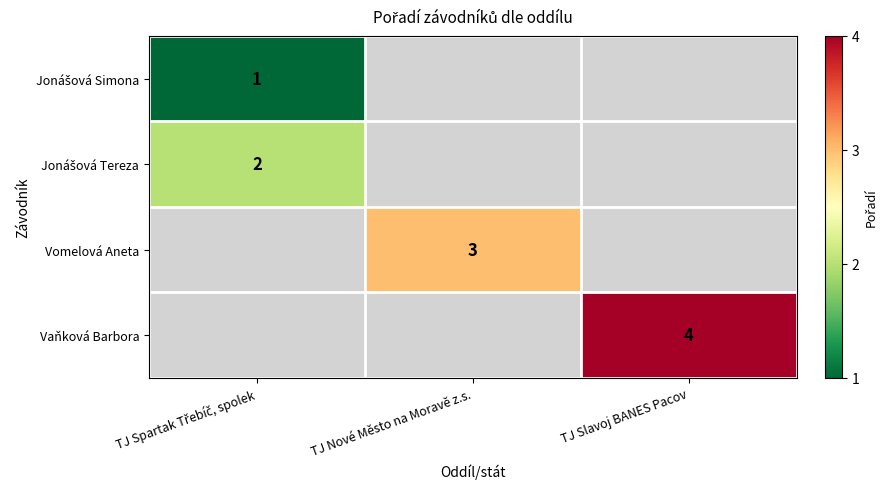

True or false: Vomelová Aneta has a value of 3 at TJ Nové Město na Moravě z.s..

True